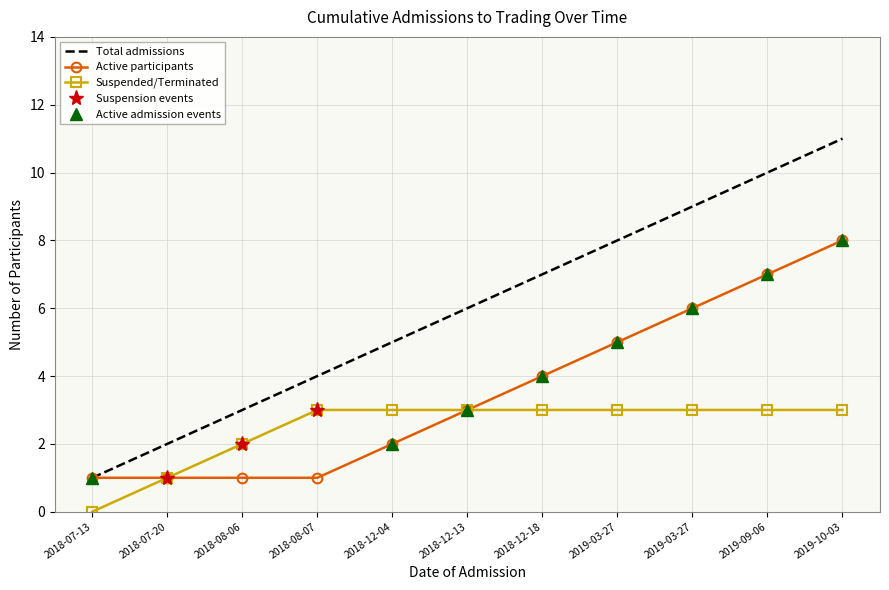

Rank the categories by value from highest to lowest.

2019-10-03, 2019-09-06, 2019-03-27, 2019-03-27, 2018-12-18, 2018-12-13, 2018-12-04, 2018-08-07, 2018-08-06, 2018-07-20, 2018-07-13